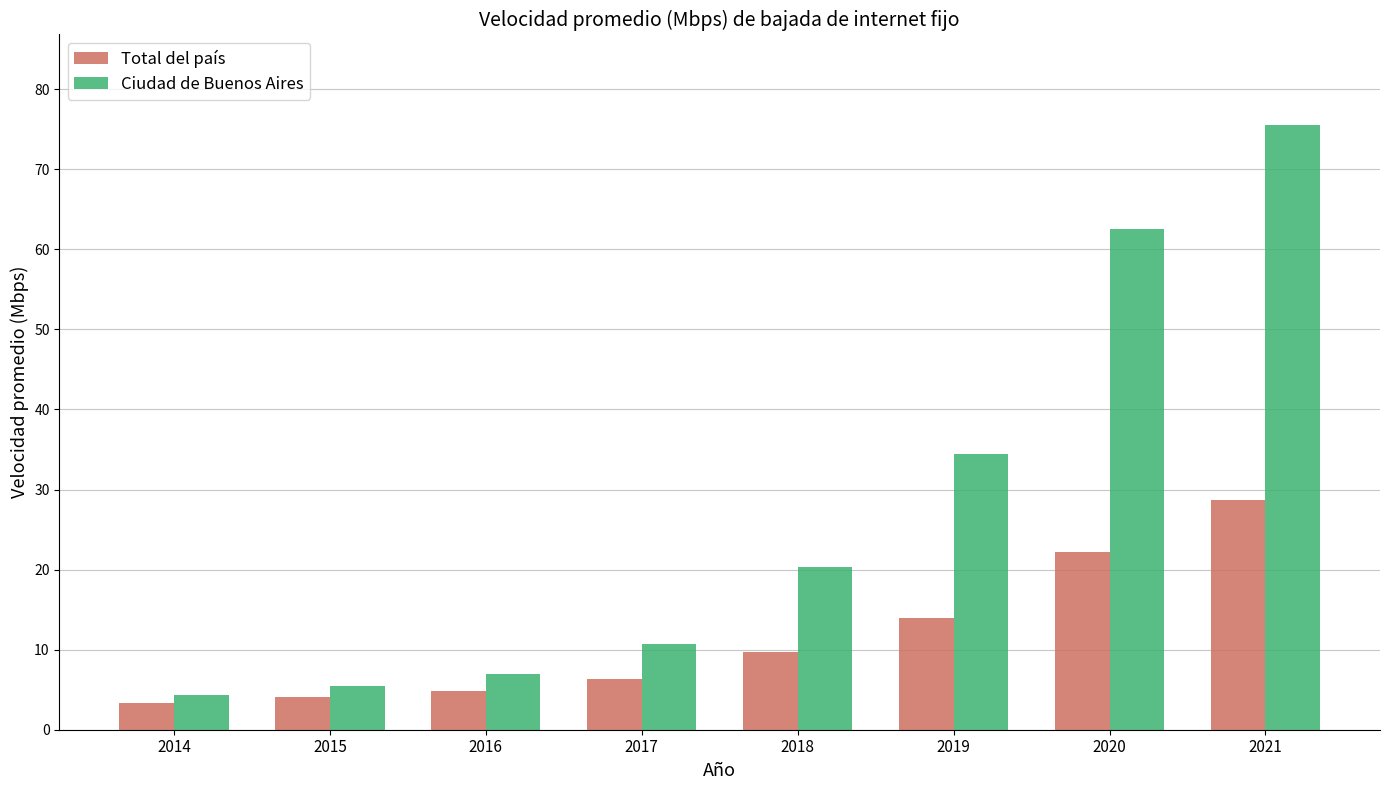

At how many categories does at least one series exceed 39?

2